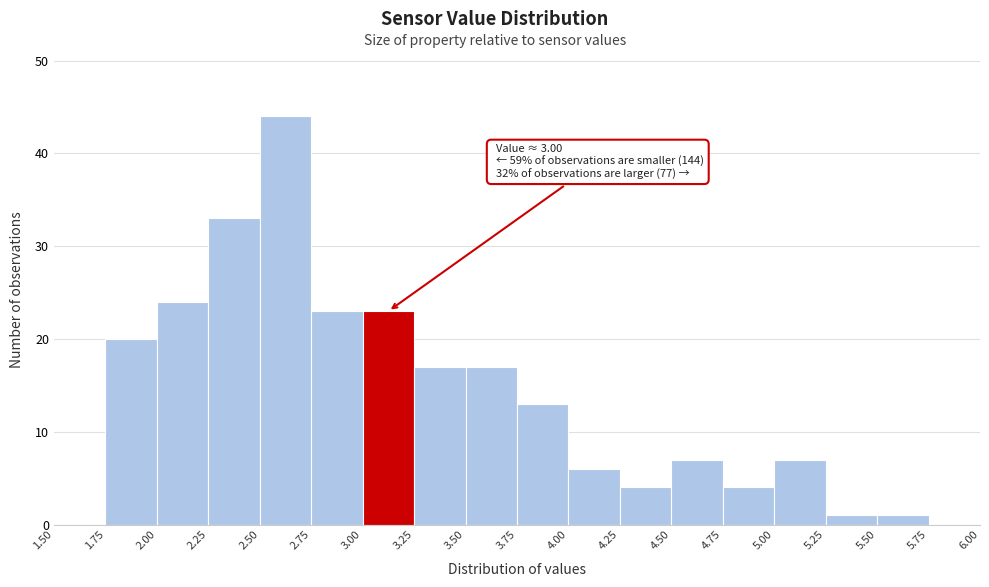

Over which range of the x-axis is the bar tallest?

2.50 to 2.75